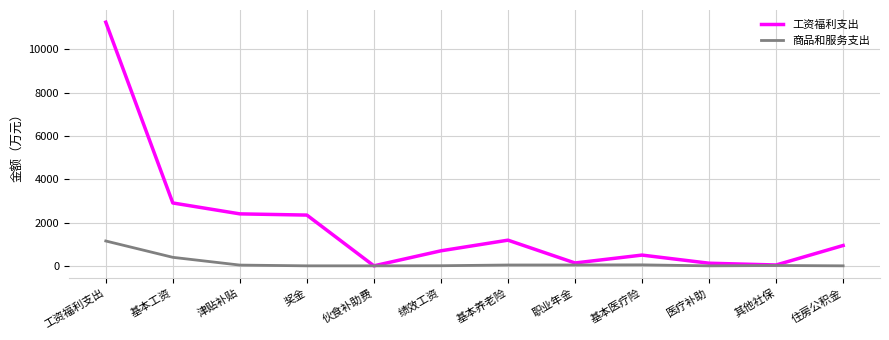

True or false: 商品和服务支出 has a value of 0.0 at 住房公积金.

True